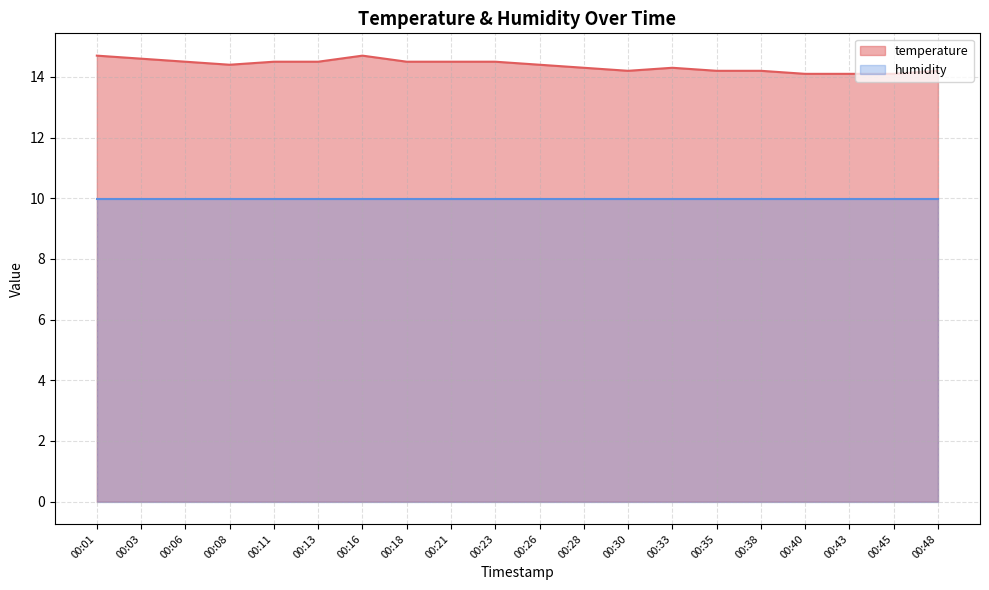

What is the maximum value shown in the chart?

14.7